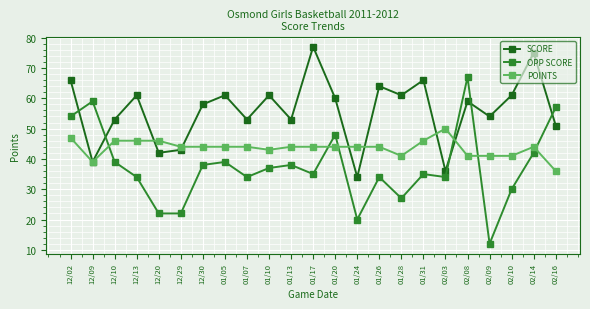

In SCORE, how many points are lower than both neighbors (excluding endpoints)?

8